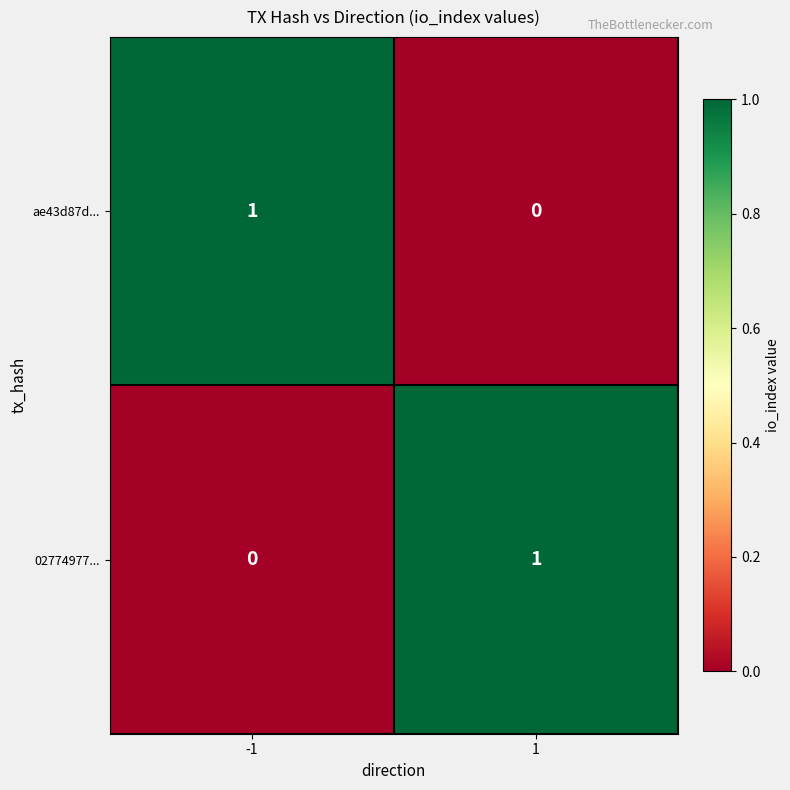

At 1, list the series in order from smallest to largest.

ae43d87d..., 02774977...